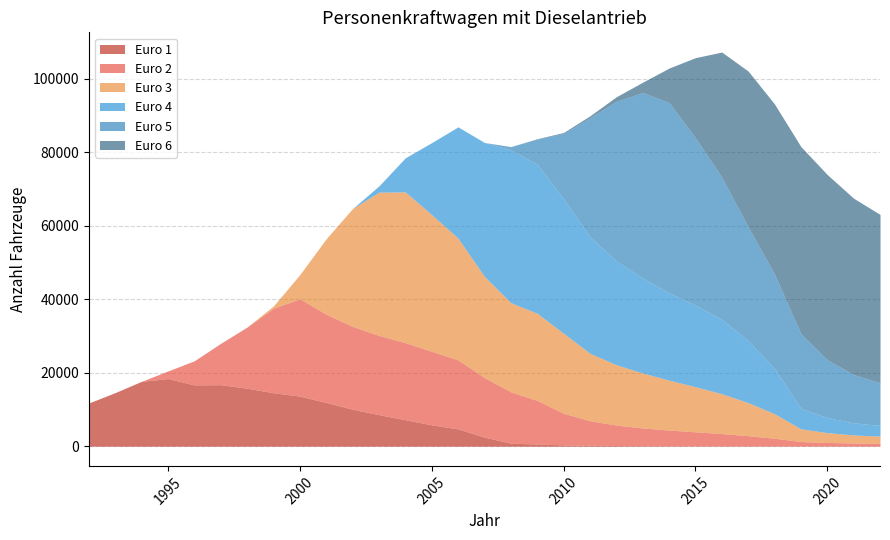

Which series changed the most between 2000 and 2009?

Euro 4